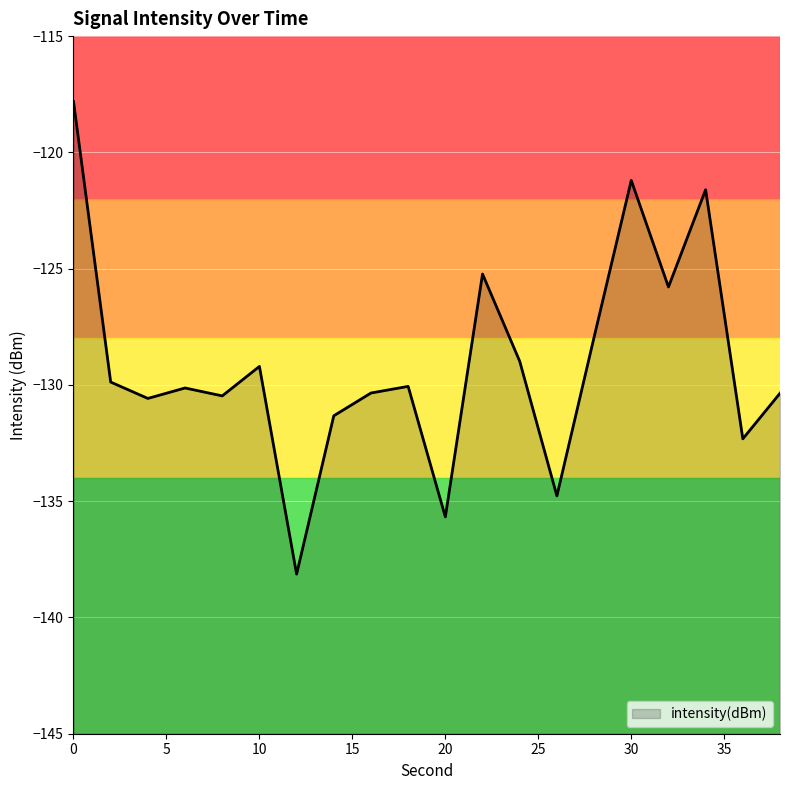

Where is the data nearest to the value -127?

28